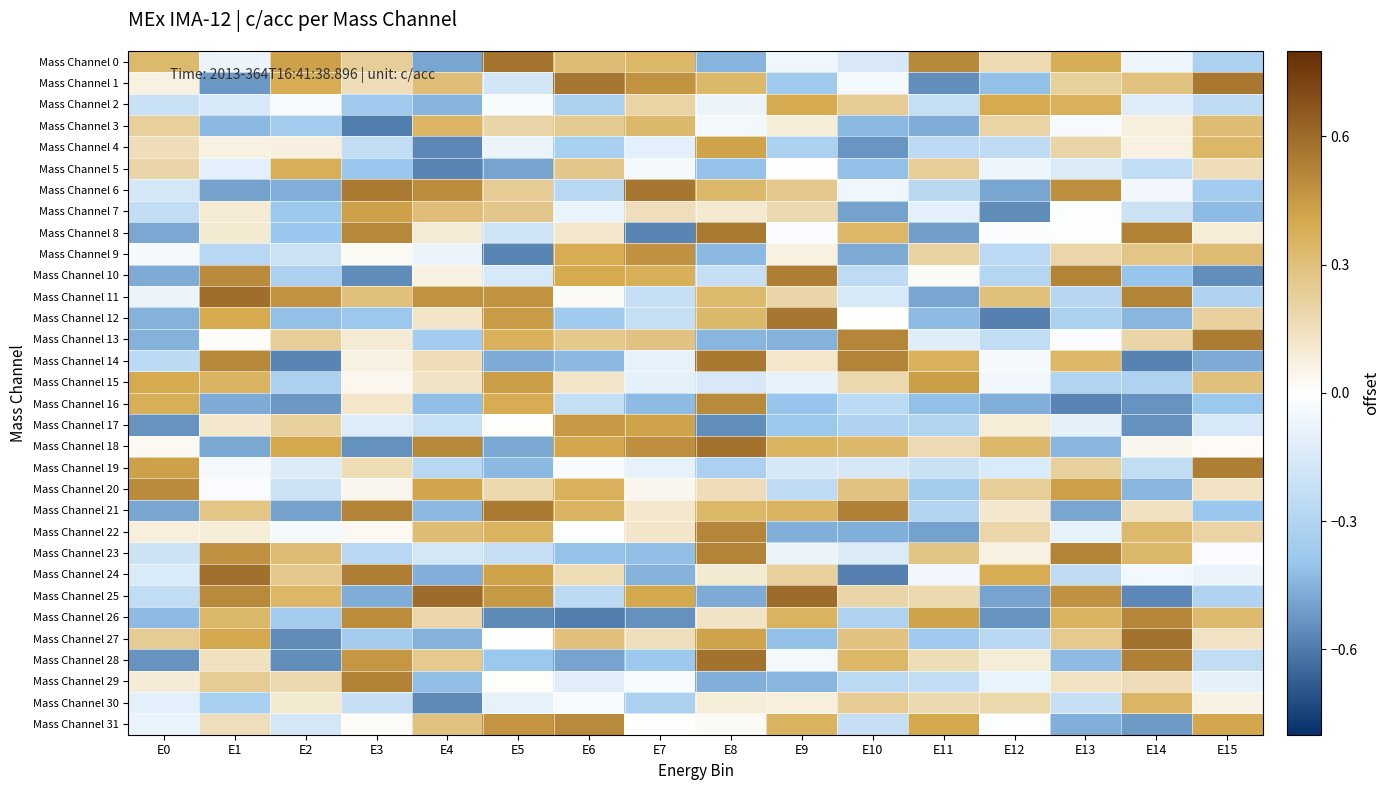

What is the spread (max minus min) of values at E2?

1.0